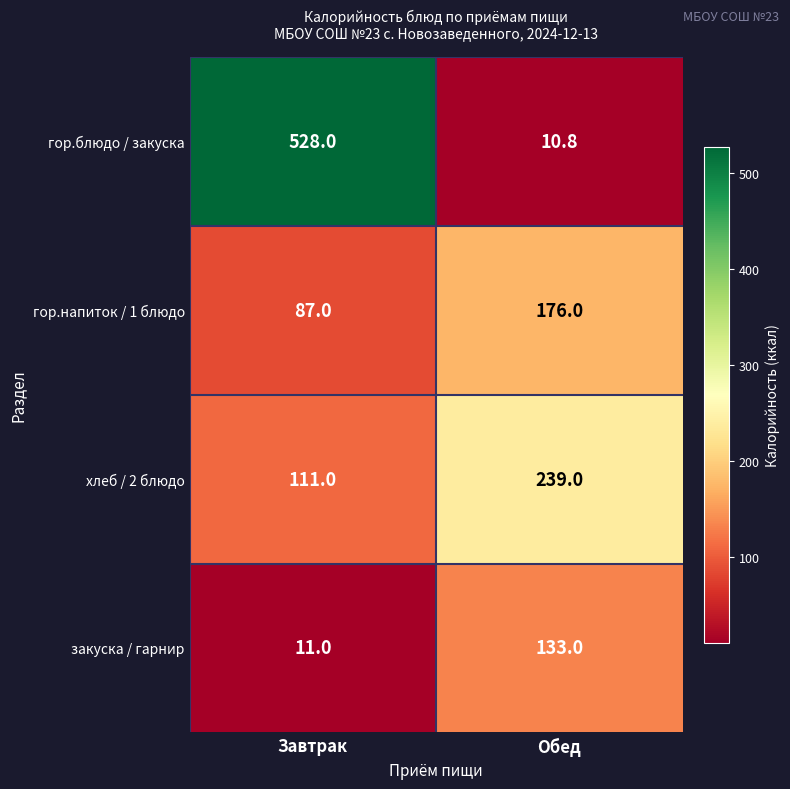

Reading left to right, transcribe all the data shown in this chart.

гор.блюдо / закуска: 528.0	10.8
гор.напиток / 1 блюдо: 87.0	176.0
хлеб / 2 блюдо: 111.0	239.0
закуска / гарнир: 11.0	133.0